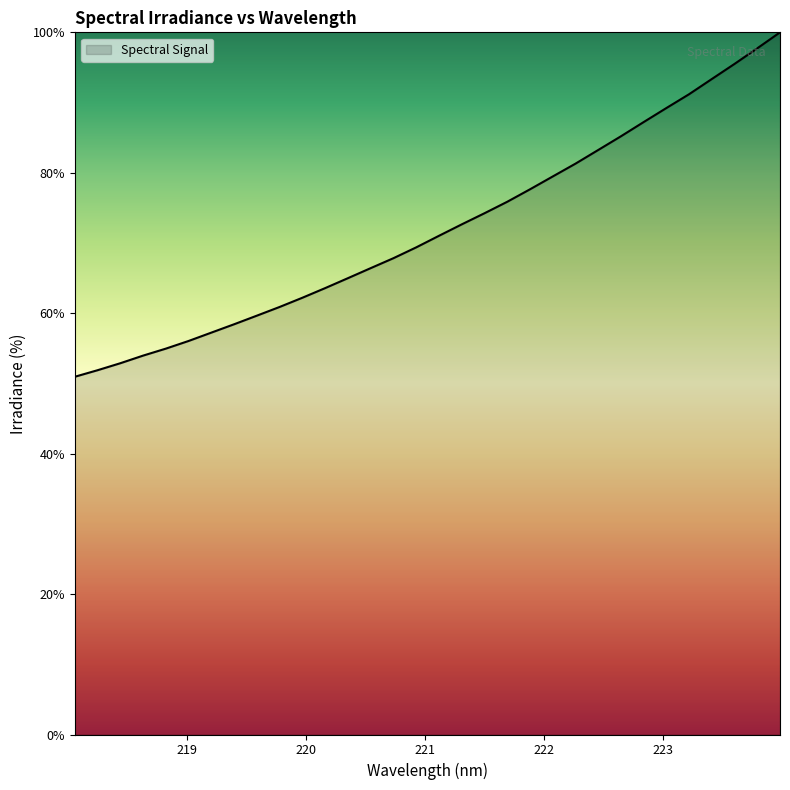

How many lines are shown in the chart?

1